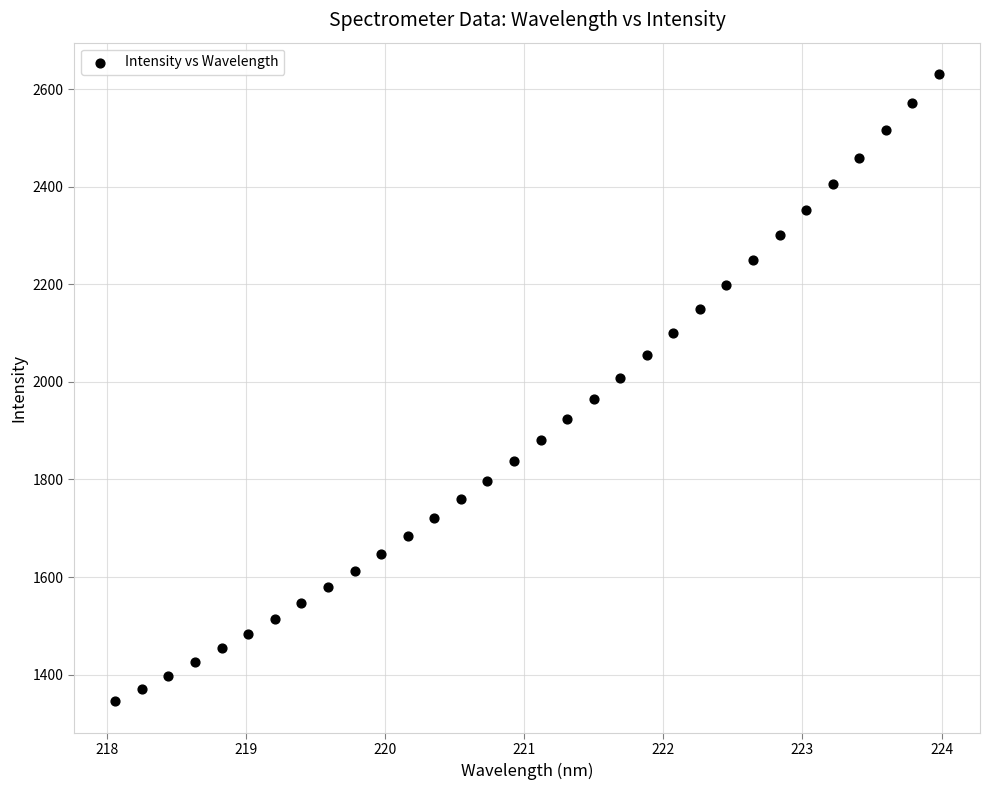

What is the range of X values (max minus min)?

5.9